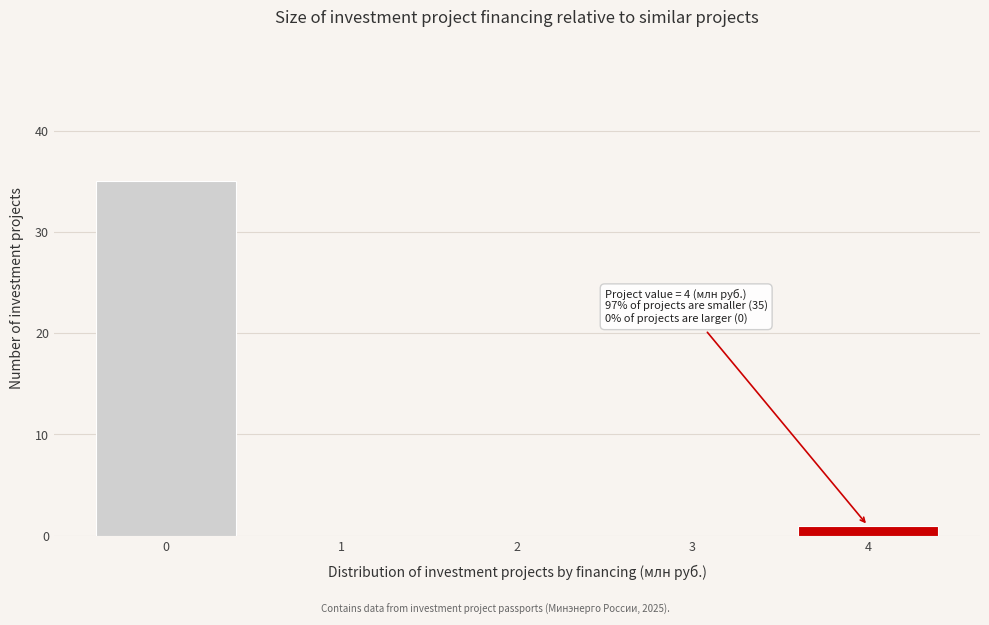

Reading right to left, transcribe all the data shown in this chart.

4=1	3=0	2=0	1=0	0=35